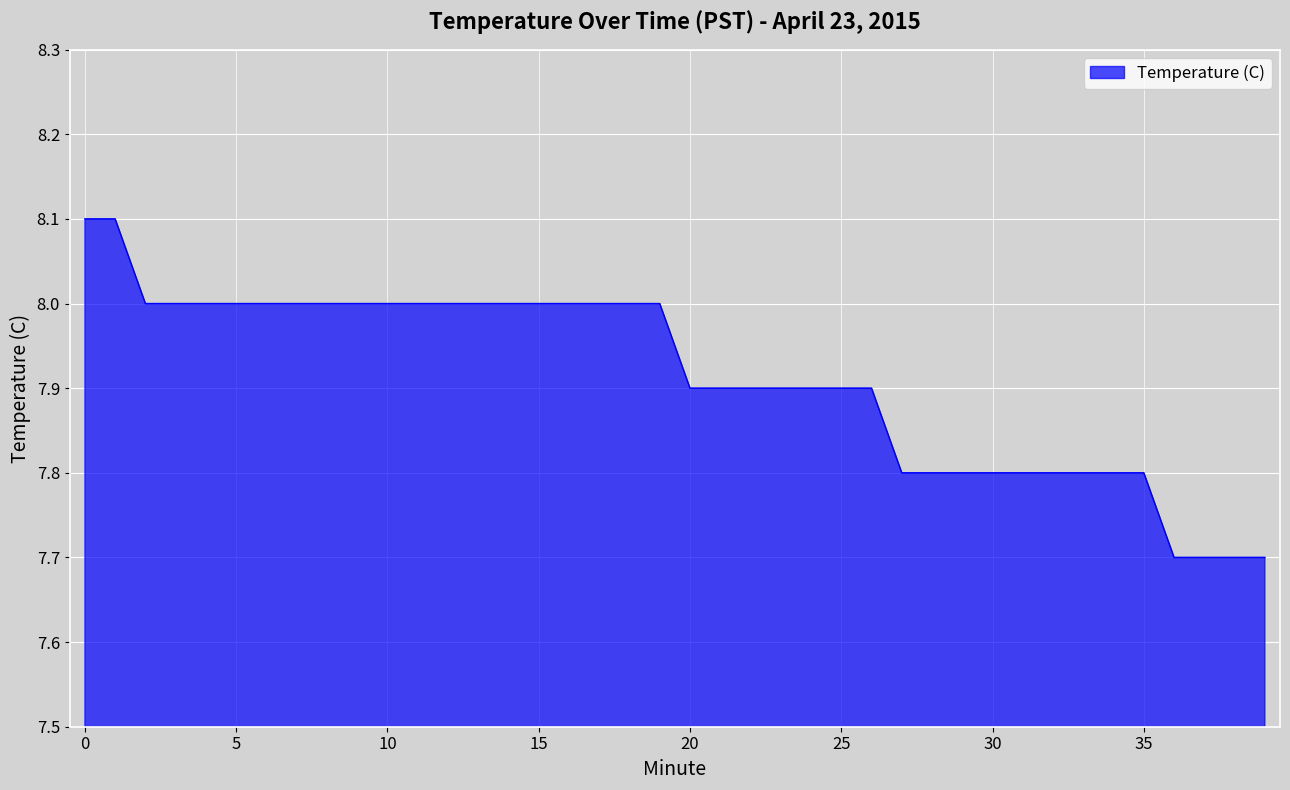

What is the difference between the maximum and minimum values?

0.4